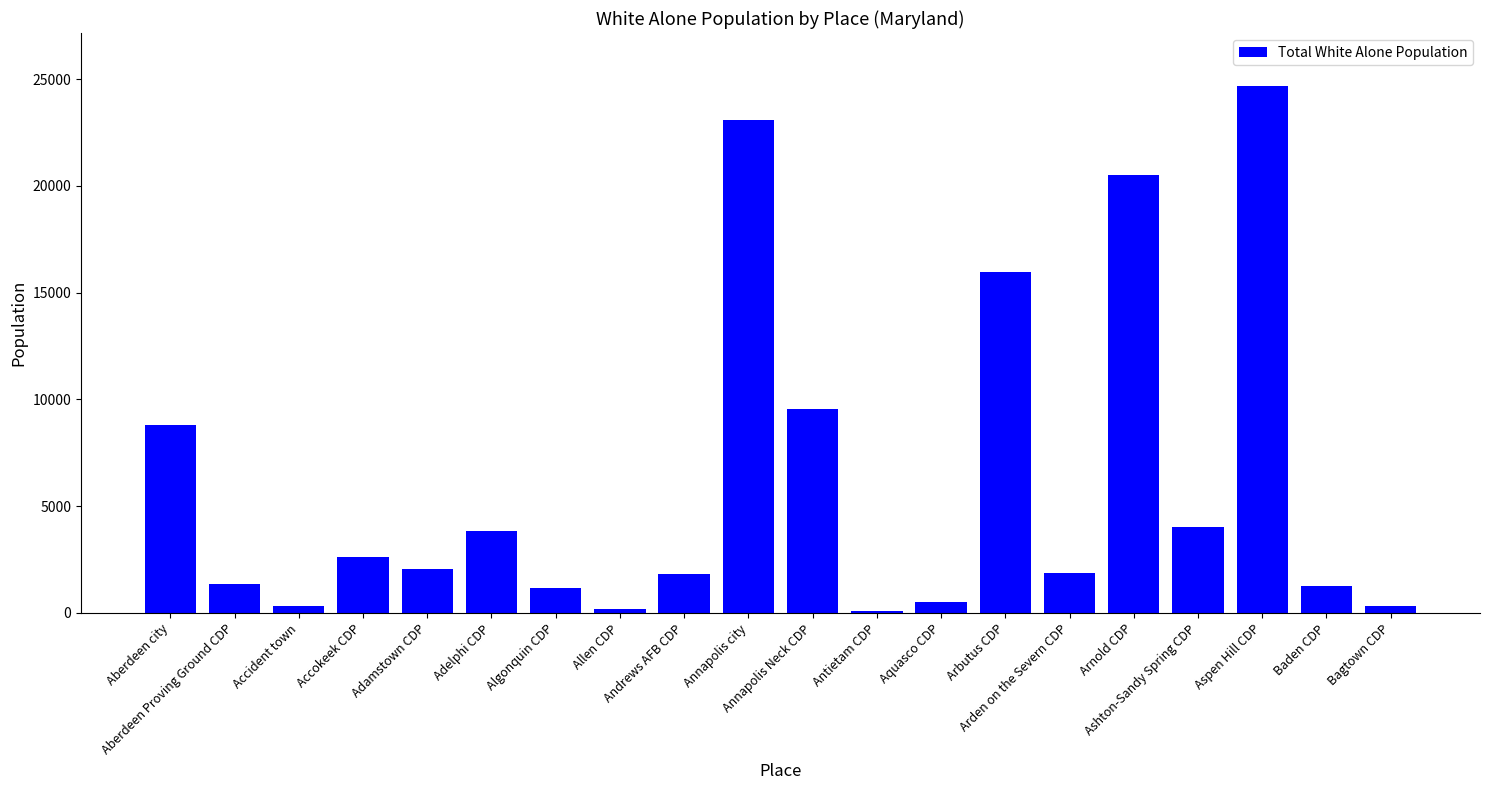

What is the maximum value shown in the chart?

24686